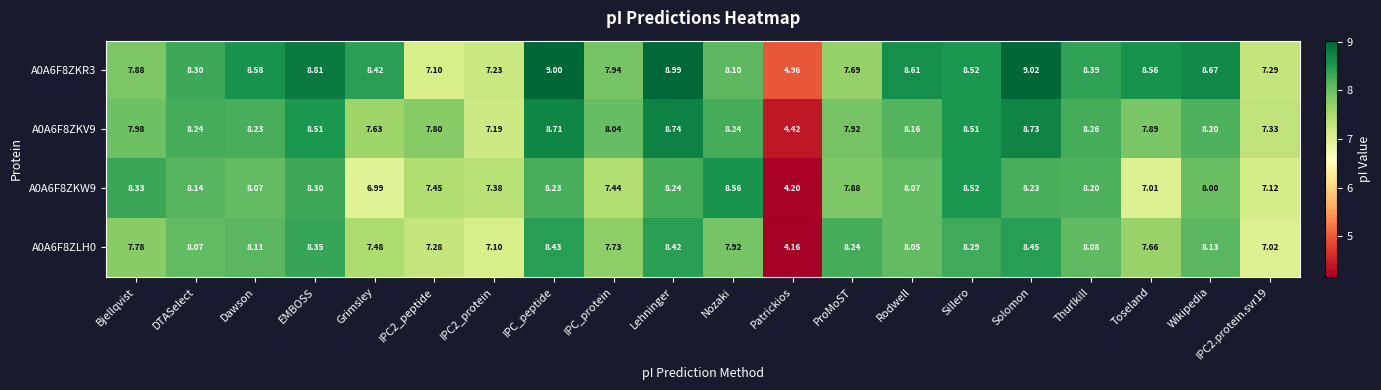

At which label does A0A6F8ZKR3 first exceed 8?

DTASelect